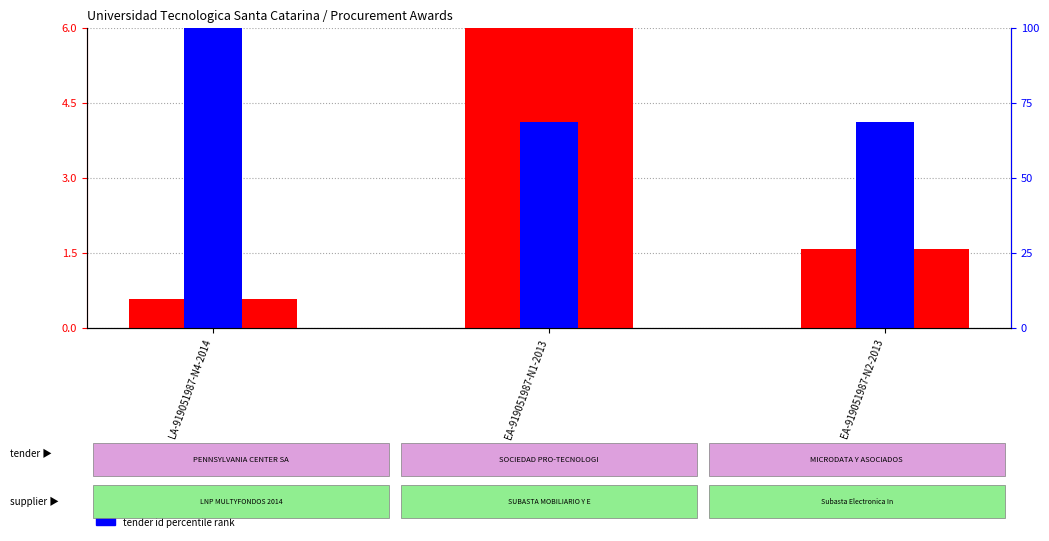

What is the sum of the tender id percentile rank values at LA-919051987-N4-2014 and EA-919051987-N1-2013?

10.1